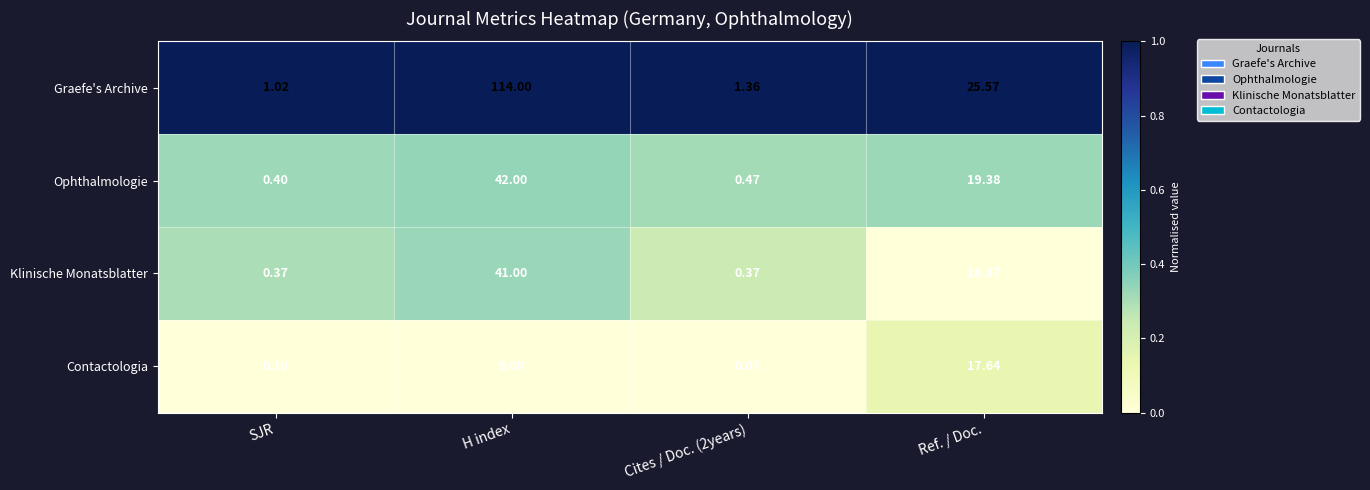

At which category is the sum across all series the highest?

H index